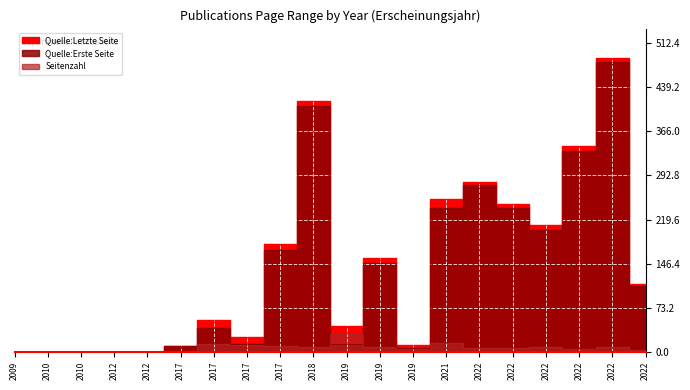

True or false: Quelle:Letzte Seite has more than 2 interior local peaks.

True